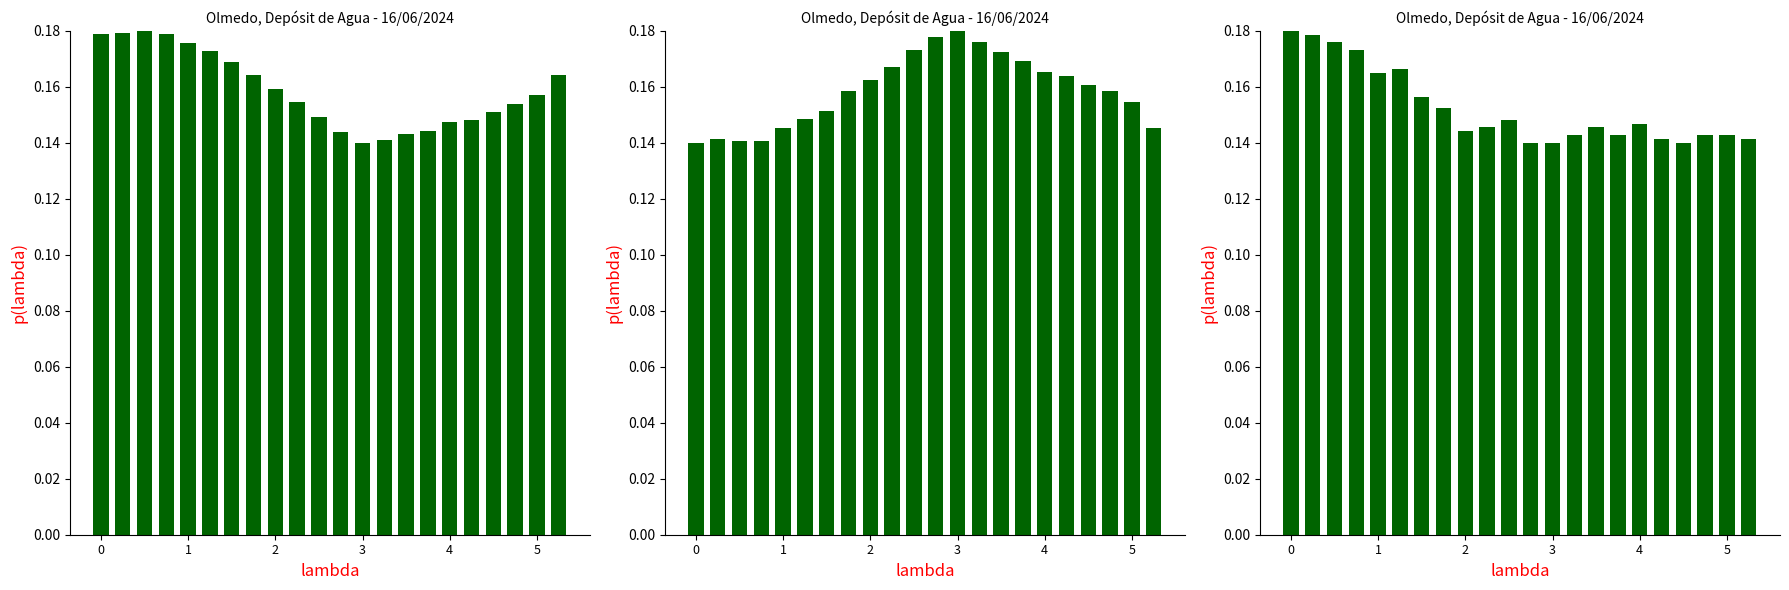

The value of Temperatura (ºC) at 13 is 0.2. True or false?

False